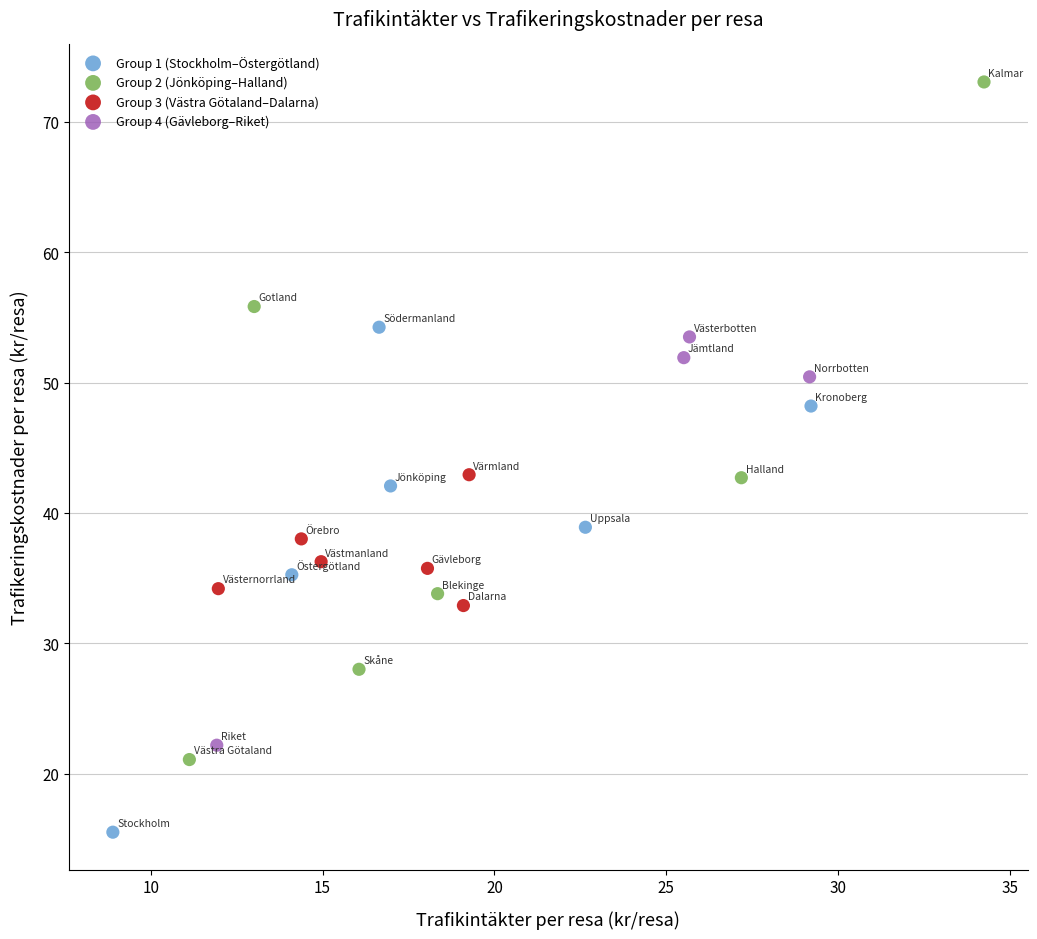

Which series has the largest Y range (max minus min)?

Group 2 (Jönköping–Halland)